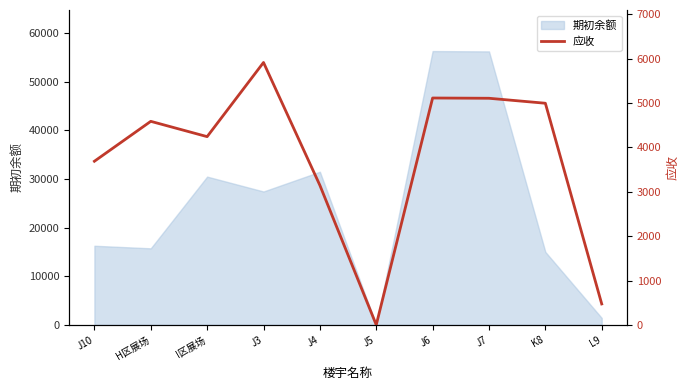

Does the chart display data point markers on the line(s)?

No